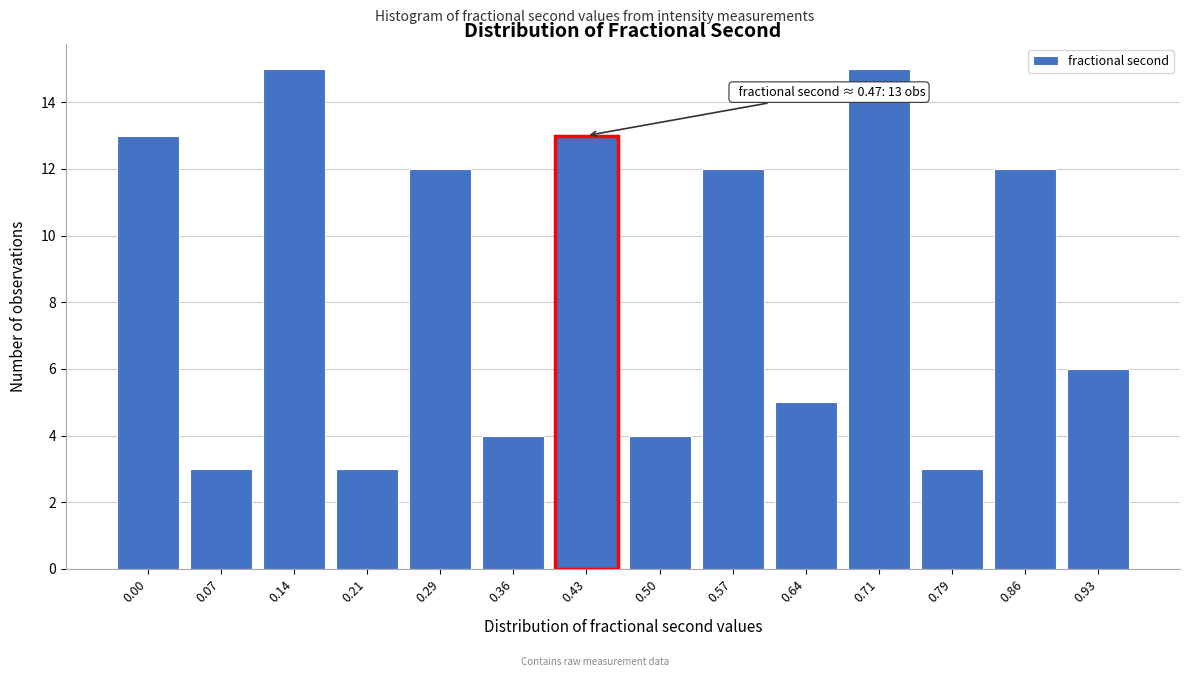

Reading left to right, transcribe all the data shown in this chart.

13	3	15	3	12	4	13	4	12	5	15	3	12	6